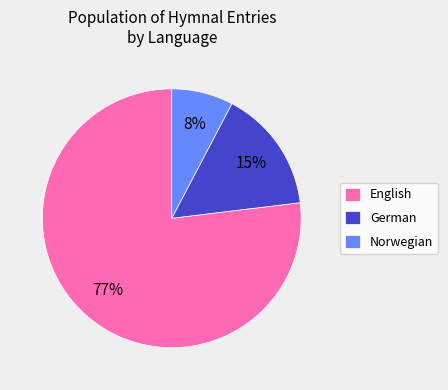

Rank the categories by value from lowest to highest.

Norwegian, German, English